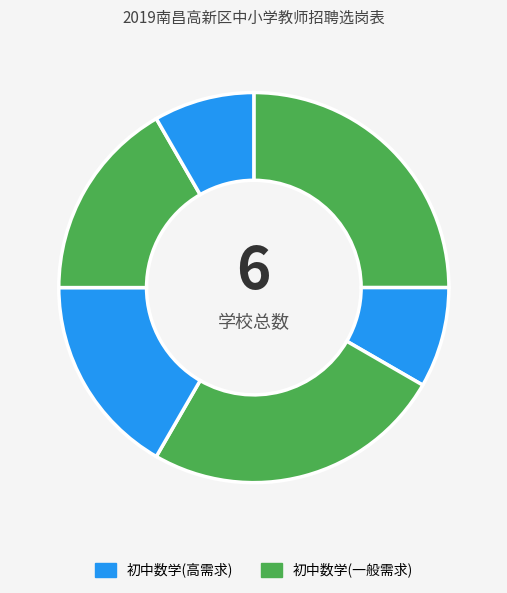

How many slices are in this pie chart?

6